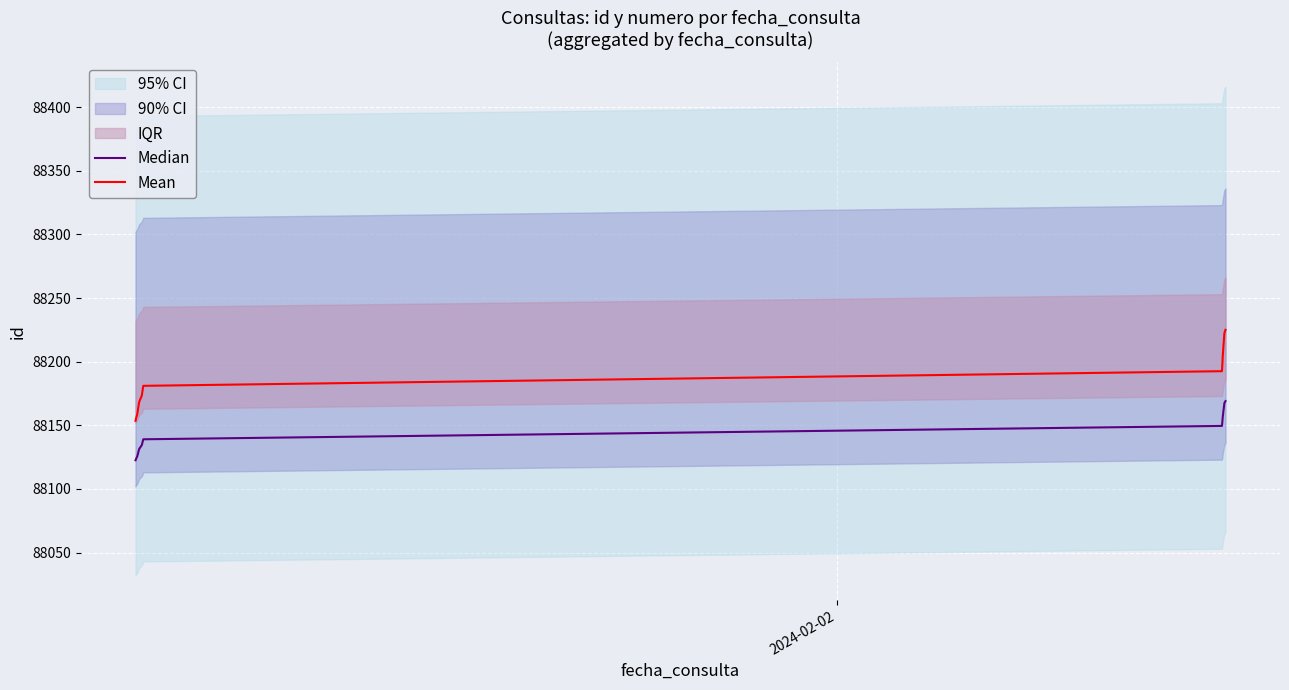

What is the maximum value for Mean?

88225.0